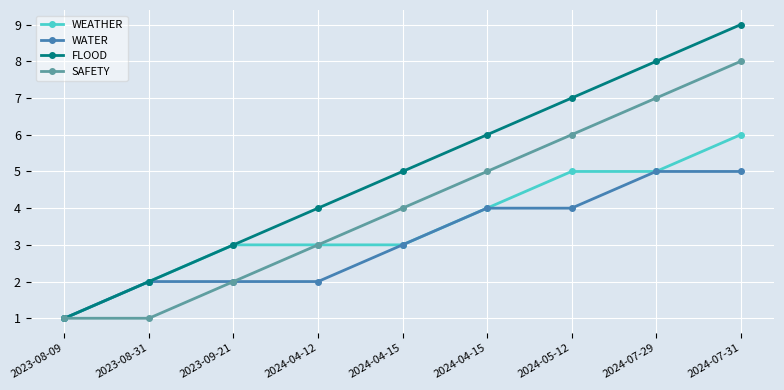

At 2023-08-31, list the series in order from largest to smallest.

WEATHER, WATER, FLOOD, SAFETY